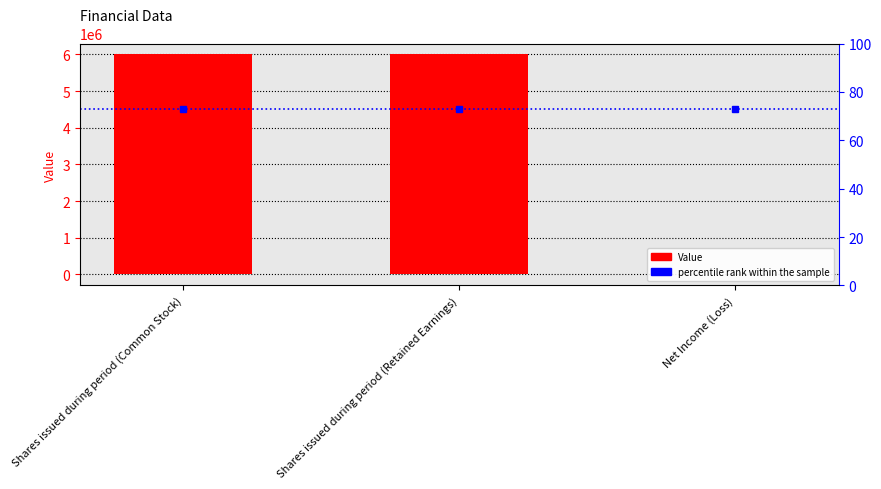

At which category does the chart reach its minimum across all series?

Net Income (Loss)